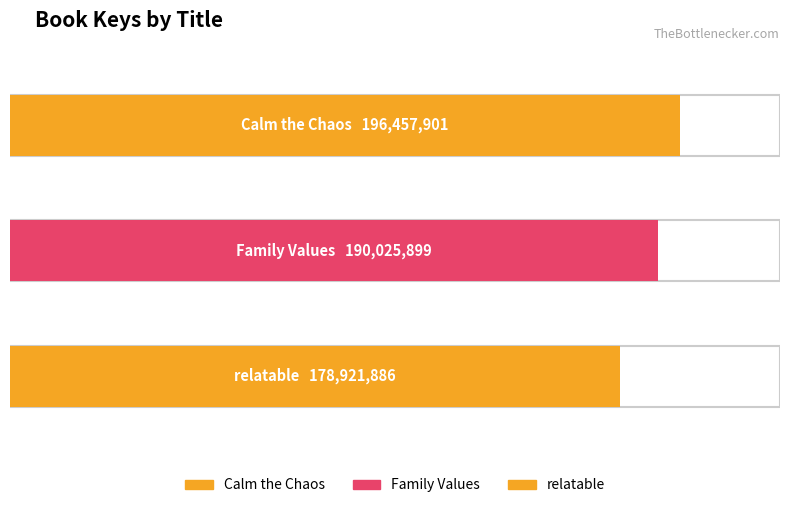

What is the value of the 1st bar from the left?

196457901